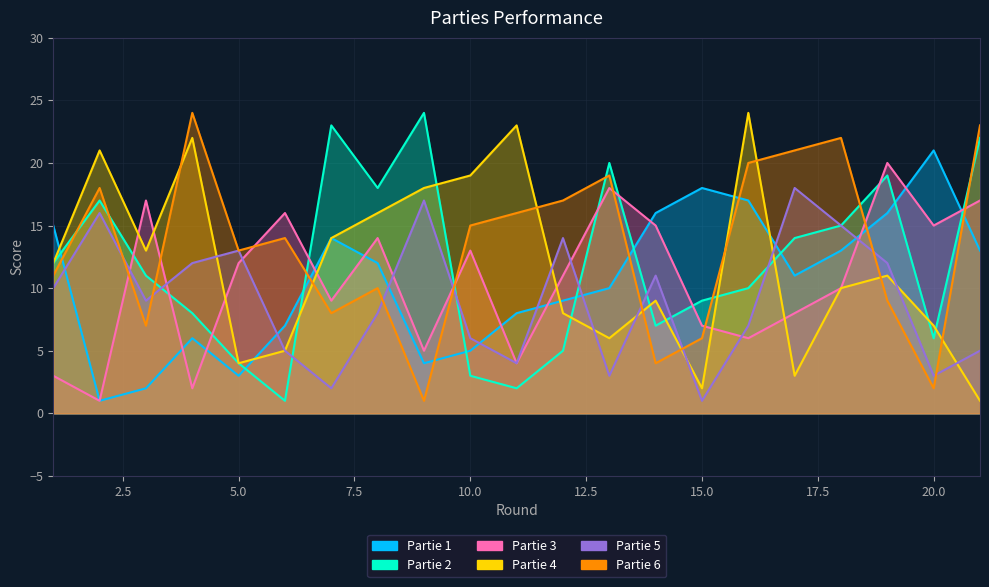

What is the difference between the Partie 4 values at 2 and 7?

7